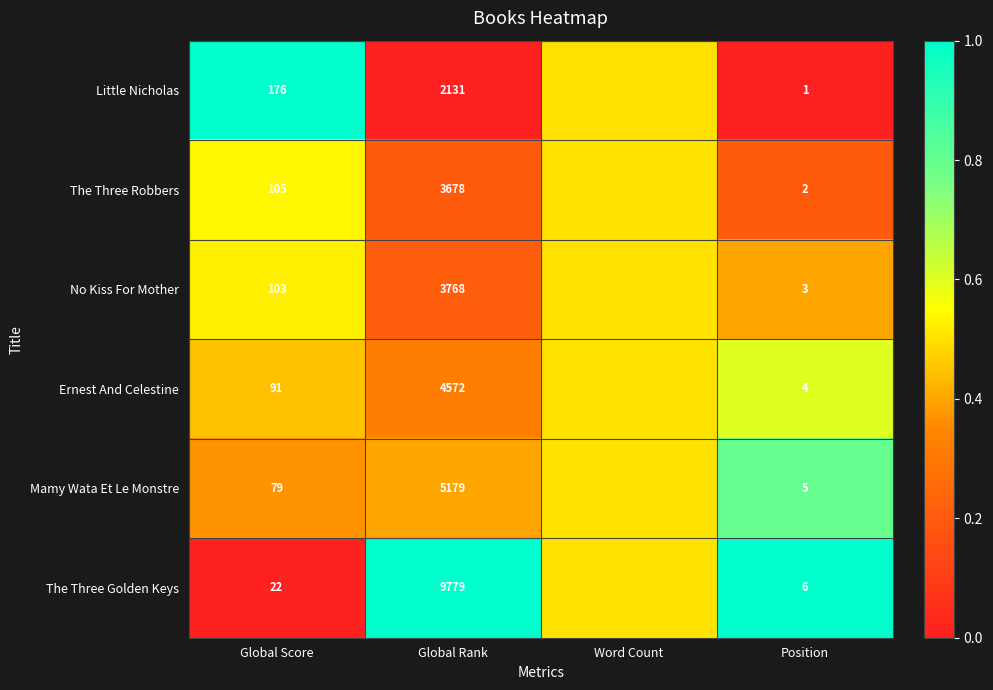

What is the total value across all series at Position?

21.0